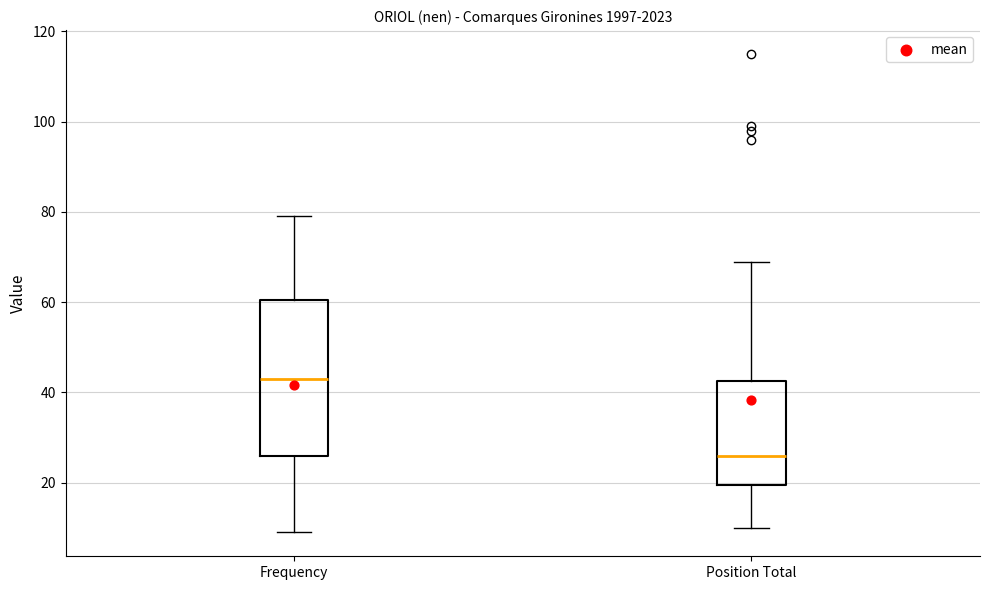

Which box has the highest median line?

Frequency